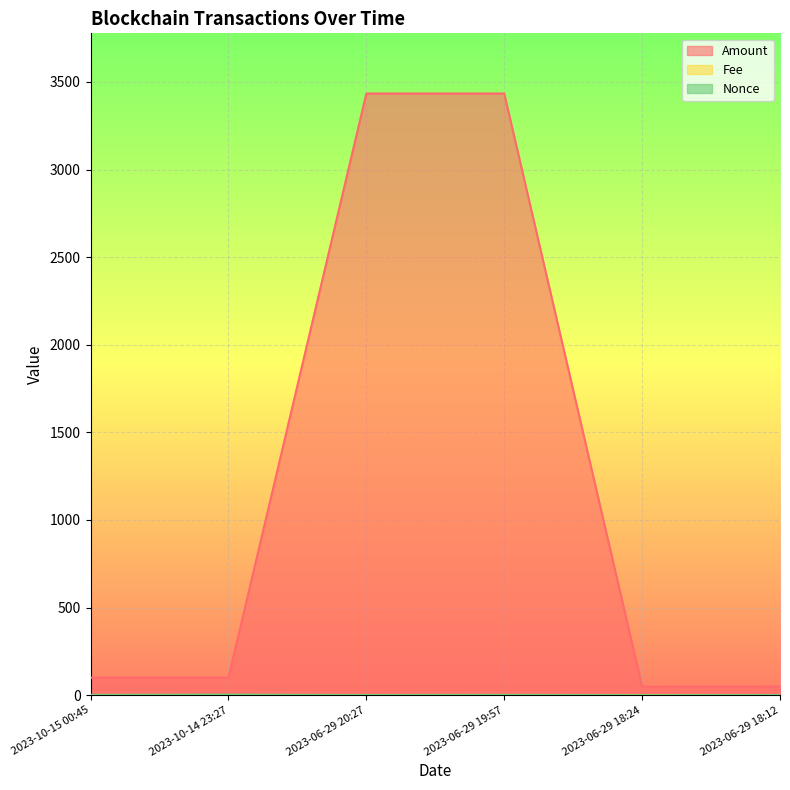

Reading left to right, what are all the values shown in this chart?

Amount: 2023-10-15 00:45=100.0	2023-10-14 23:27=100.0	2023-06-29 20:27=3434.3	2023-06-29 19:57=3434.3	2023-06-29 18:24=49.0	2023-06-29 18:12=50.0
Fee: 2023-10-15 00:45=0.1	2023-10-14 23:27=0.0	2023-06-29 20:27=0.1	2023-06-29 19:57=0.0	2023-06-29 18:24=0.1	2023-06-29 18:12=0.0
Nonce: 2023-10-15 00:45=2.0	2023-10-14 23:27=3.0	2023-06-29 20:27=1.0	2023-06-29 19:57=2.0	2023-06-29 18:24=0.0	2023-06-29 18:12=1.0